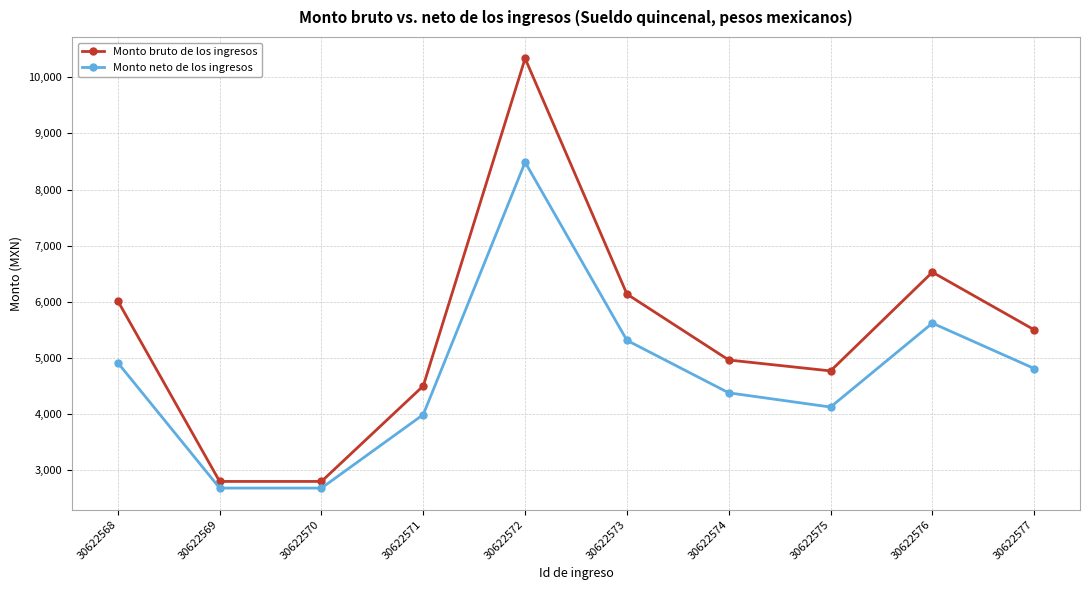

List the series in order of their overall mean, highest first.

Monto bruto de los ingresos, Monto neto de los ingresos